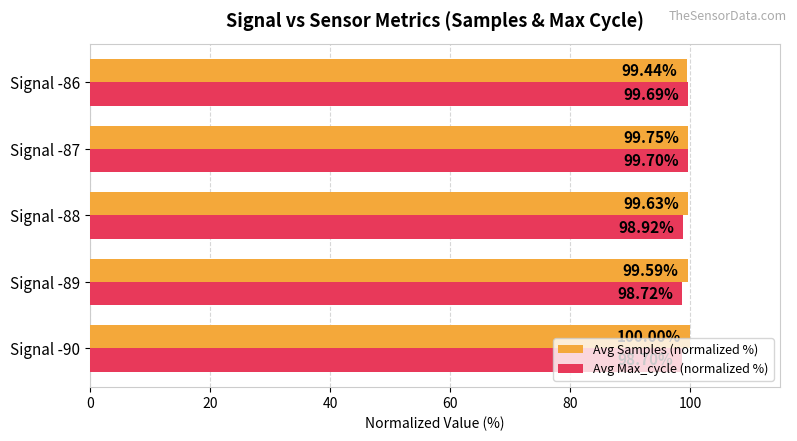

List the labels in order of Avg Samples (normalized %) value, largest first.

Signal -90, Signal -87, Signal -88, Signal -89, Signal -86